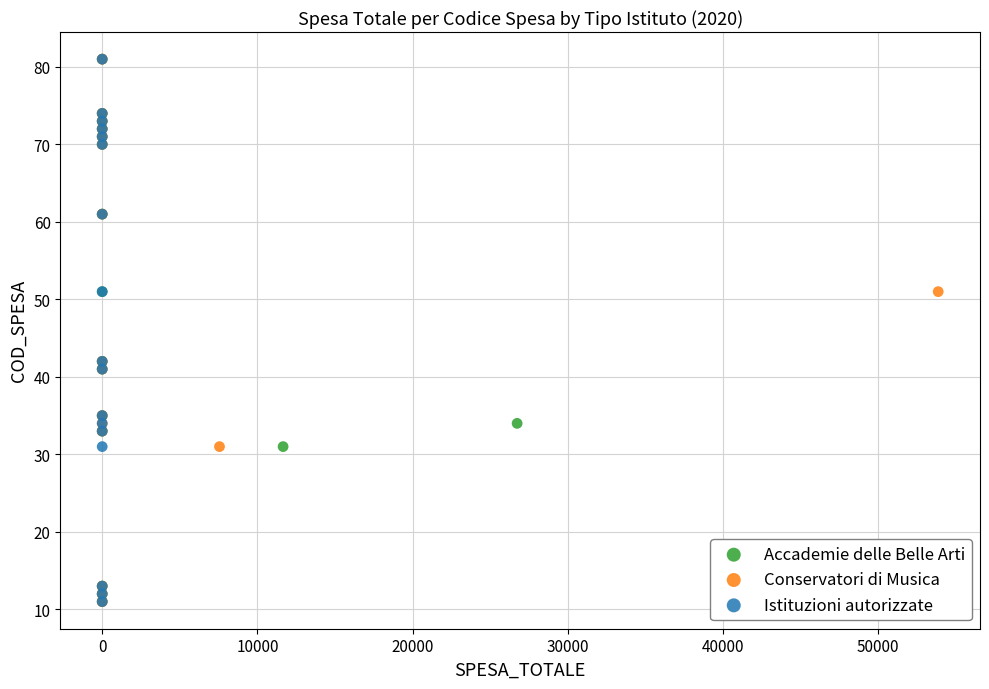

What are all the series names shown in the legend?

Accademie delle Belle Arti, Conservatori di Musica, Istituzioni autorizzate